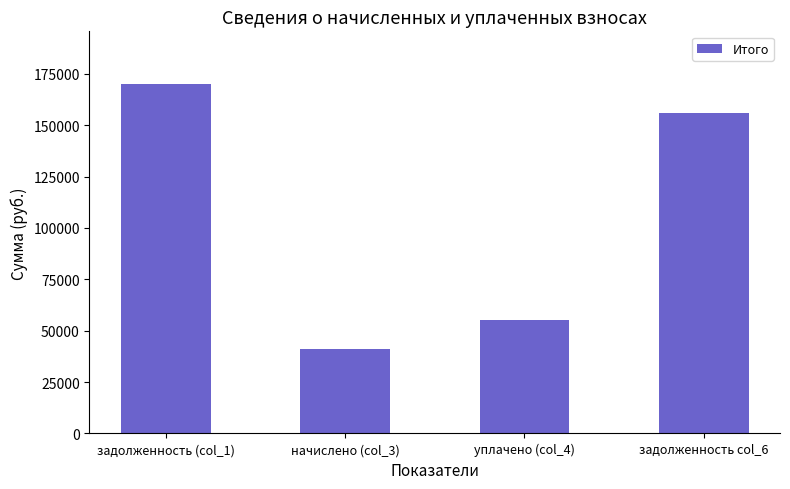

What is the difference between the maximum and second lowest values?

114793.2